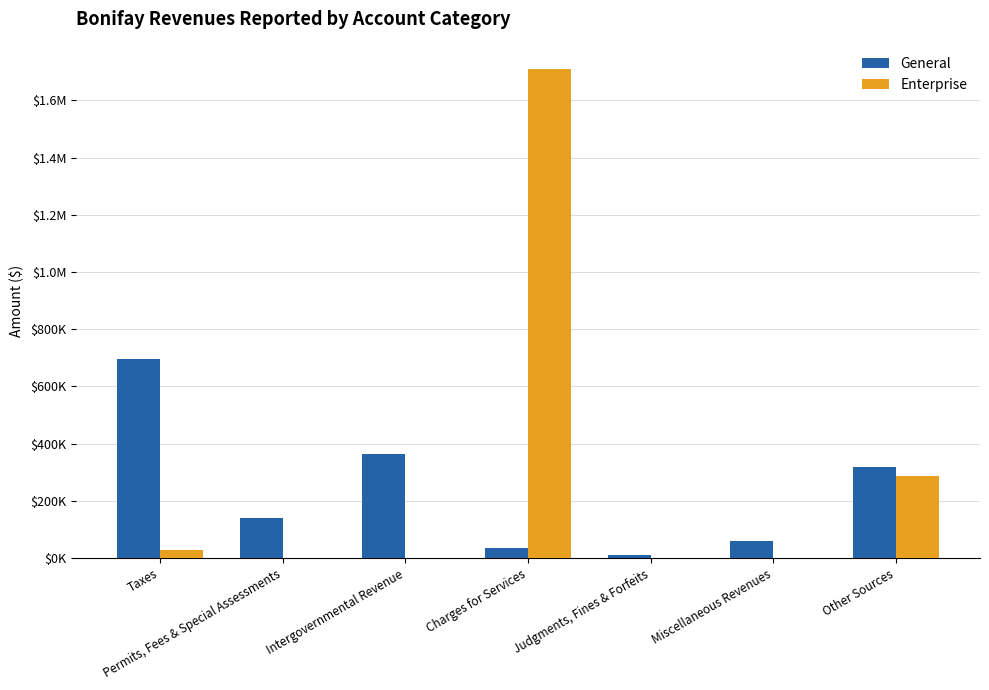

What is the total value across all series at Miscellaneous Revenues?

58241